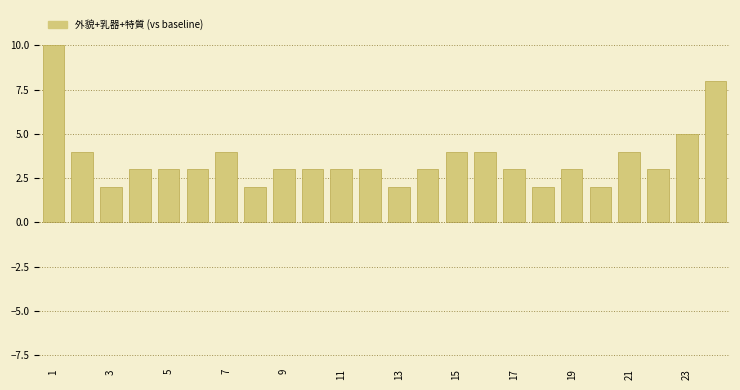

What is the value of the 22nd bar from the left?

3